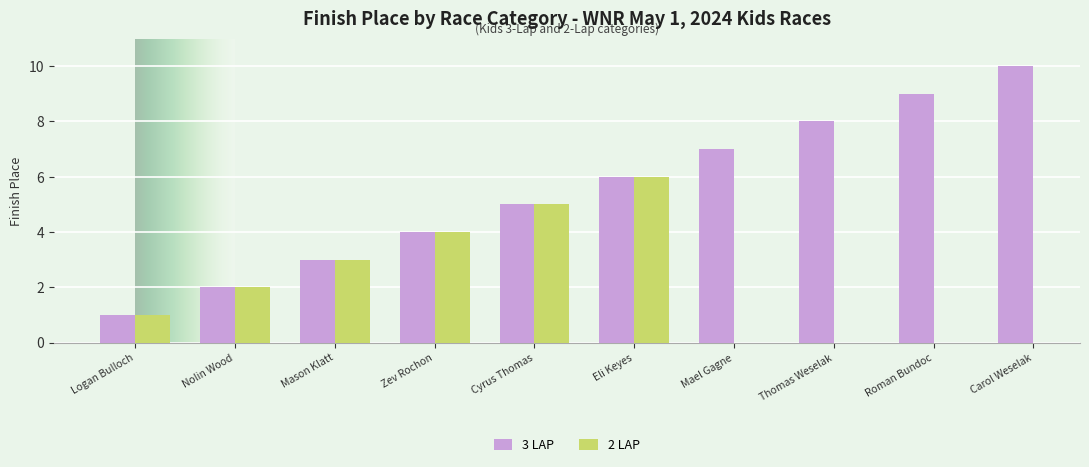

What is the ratio of the value at Thomas Weselak to the value at Zev Rochon?

2.0